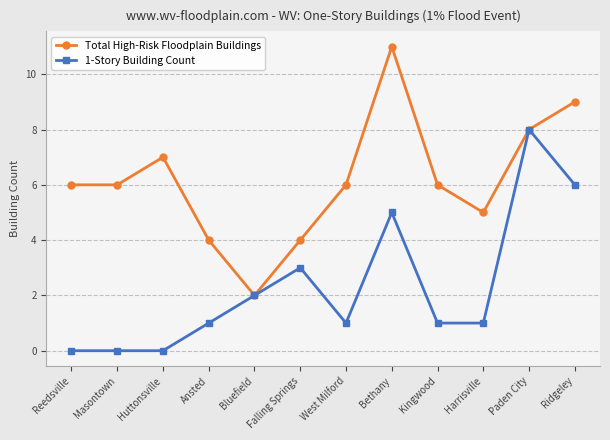

What is the approximate value of Total High-Risk Floodplain Buildings at Ansted?

4